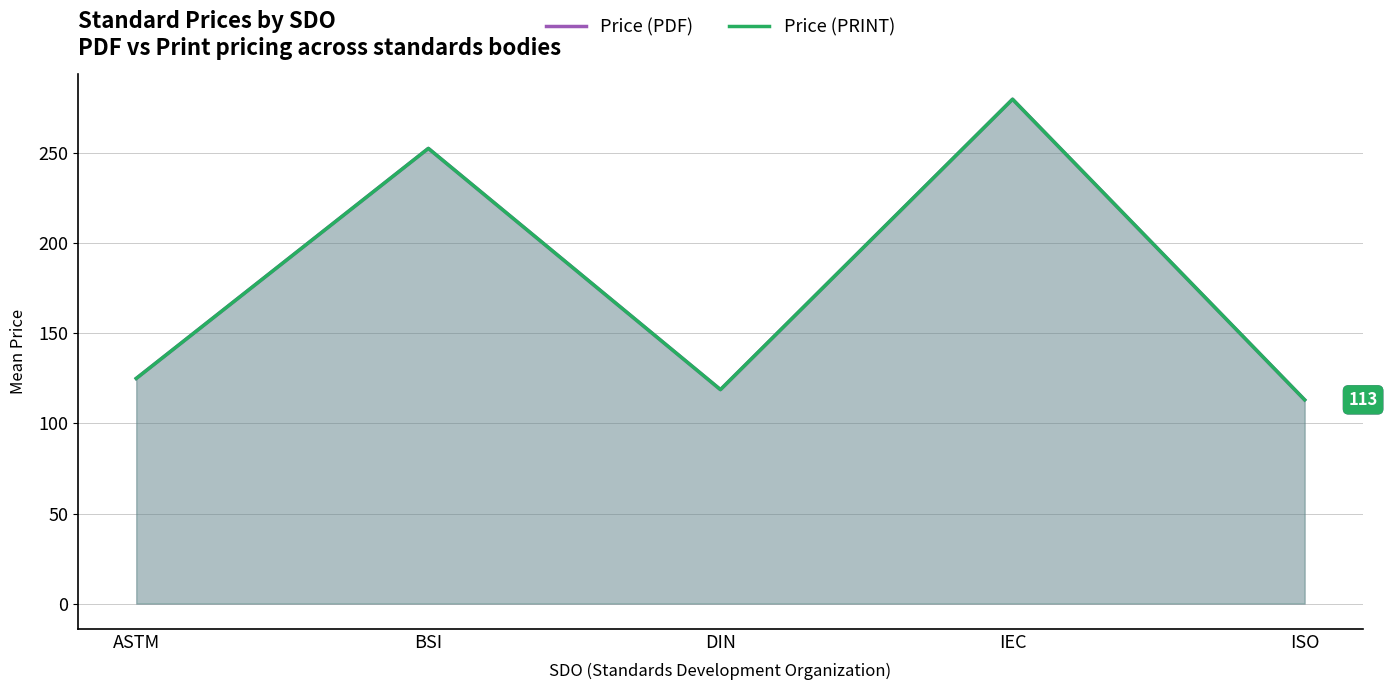

The Price (PRINT) series shows 178.6 at DIN. True or false?

False